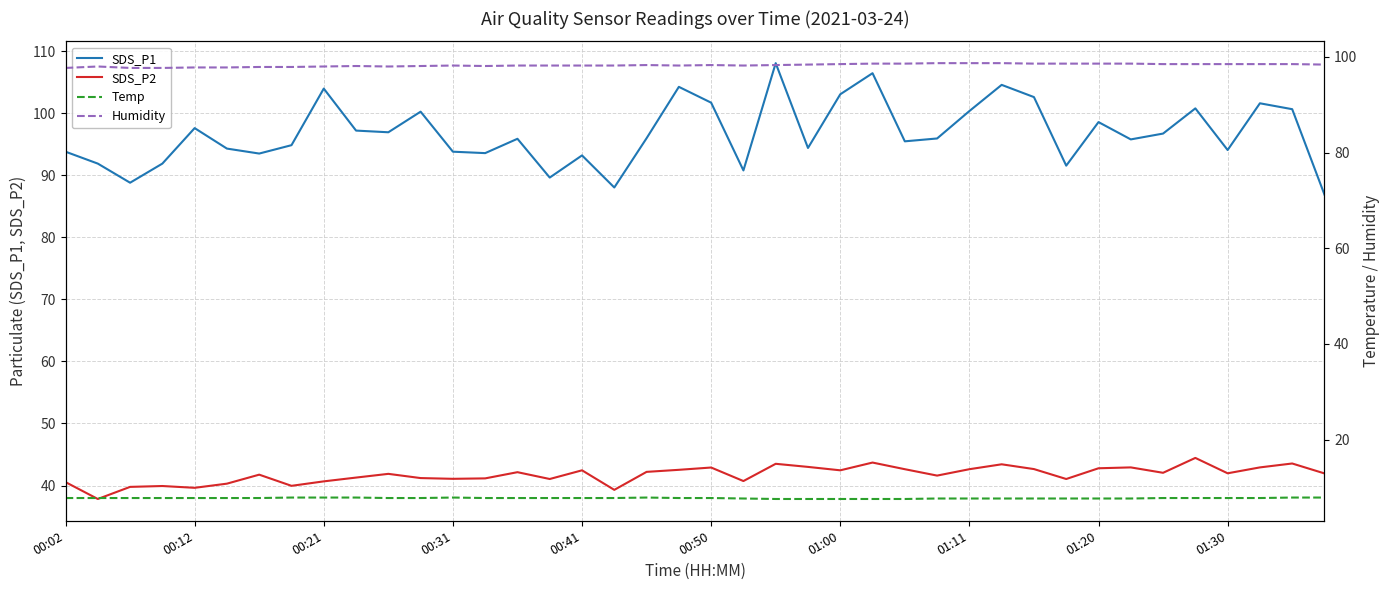

Reading left to right, transcribe all the data shown in this chart.

SDS_P1: 93.8	91.9	88.8	91.9	97.6	94.3	93.5	94.8	104.0	97.2	96.9	100.2	93.8	93.6	95.9	89.6	93.2	88.0	96.0	104.2	101.7	90.8	108.1	94.4	103.0	106.5	95.5	95.9	100.3	104.6	102.6	91.5	98.6	95.8	96.7	100.8	94.1	101.6	100.7	86.9
SDS_P2: 40.5	37.8	39.8	39.9	39.6	40.3	41.8	40.0	40.7	41.3	41.9	41.2	41.1	41.1	42.1	41.0	42.5	39.3	42.2	42.5	42.9	40.7	43.5	43.0	42.5	43.7	42.6	41.6	42.6	43.4	42.6	41.0	42.8	42.9	42.0	44.5	42.0	42.9	43.5	42.0
Temp: 7.8	7.8	7.8	7.8	7.8	7.8	7.8	7.9	7.9	7.9	7.8	7.8	7.9	7.8	7.8	7.8	7.8	7.8	7.9	7.8	7.8	7.7	7.6	7.6	7.6	7.6	7.6	7.7	7.7	7.7	7.7	7.7	7.7	7.7	7.8	7.8	7.8	7.8	7.9	7.9
Humidity: 97.7	98.0	97.7	97.7	97.8	97.8	97.9	97.9	98.0	98.1	98.0	98.1	98.2	98.1	98.2	98.2	98.2	98.2	98.3	98.2	98.3	98.2	98.3	98.4	98.5	98.6	98.6	98.7	98.7	98.7	98.6	98.6	98.6	98.6	98.5	98.5	98.5	98.5	98.5	98.4